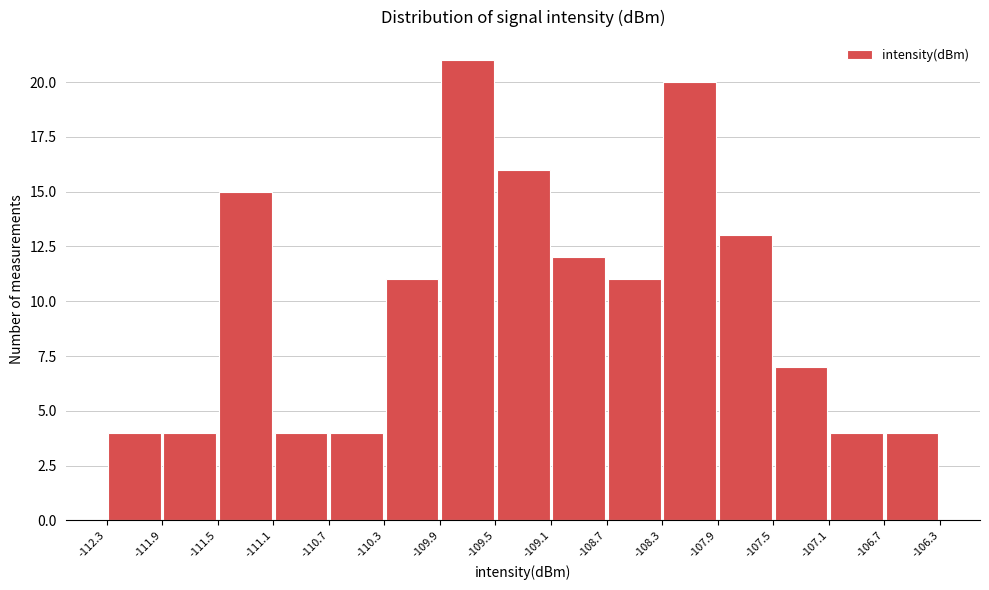

Reading left to right, transcribe this chart: for each bar, give the range it covers on the x-axis and its height. The values are not printed on the chart, so give them approximately, as read against the axis.

-112.3 to -111.9: 4
-111.9 to -111.5: 4
-111.5 to -111.1: 15
-111.1 to -110.7: 4
-110.7 to -110.3: 4
-110.3 to -109.9: 11
-109.9 to -109.5: 21
-109.5 to -109.1: 16
-109.1 to -108.7: 12
-108.7 to -108.3: 11
-108.3 to -107.9: 20
-107.9 to -107.5: 13
-107.5 to -107.1: 7
-107.1 to -106.7: 4
-106.7 to -106.3: 4